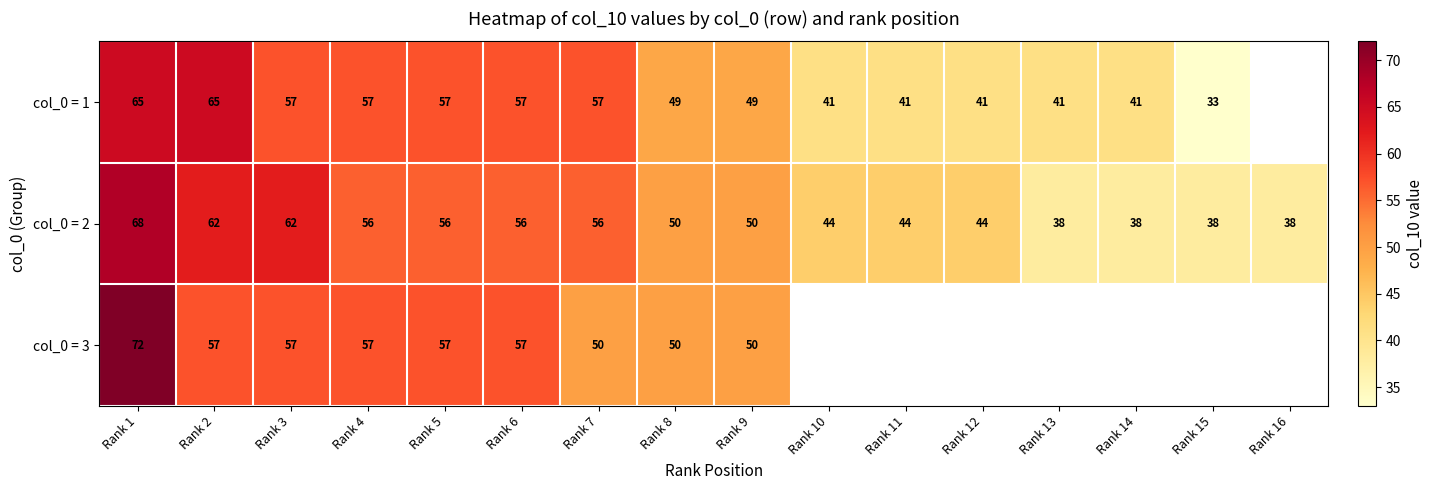

What is the highest value of the col_0 = 2 series?

68